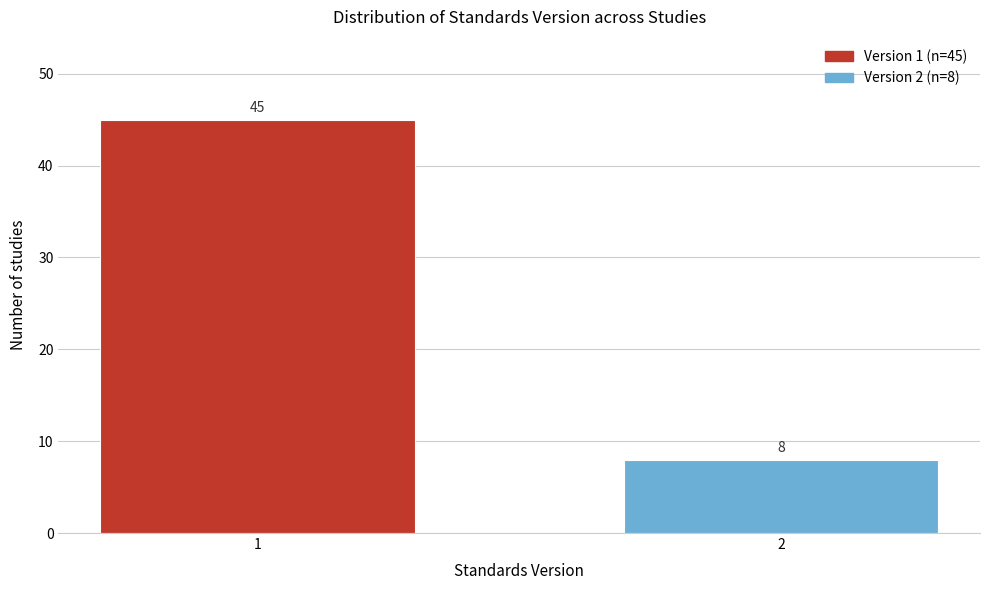

Reading left to right, extract all data points from this chart.

1=45	2=8